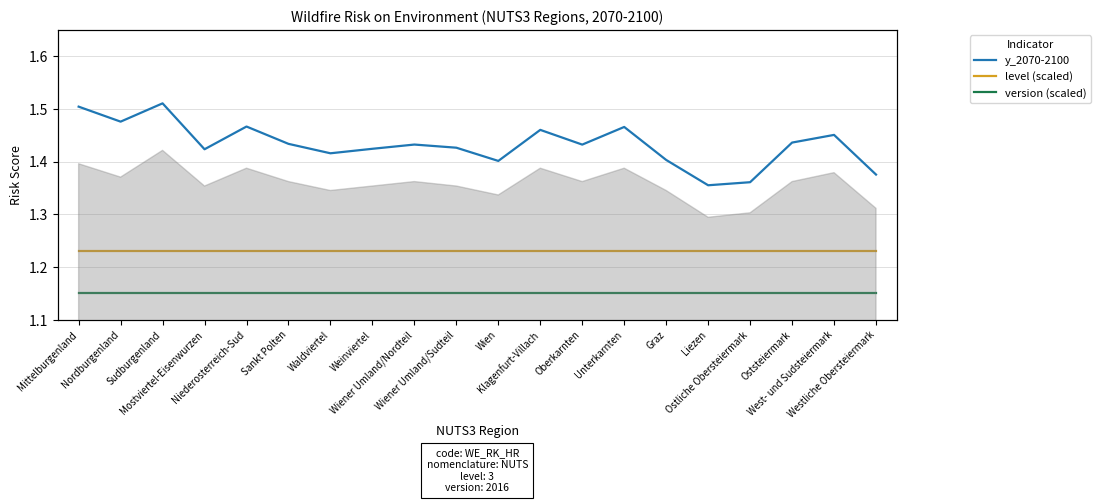

What position from the left is Sankt Polten?

6